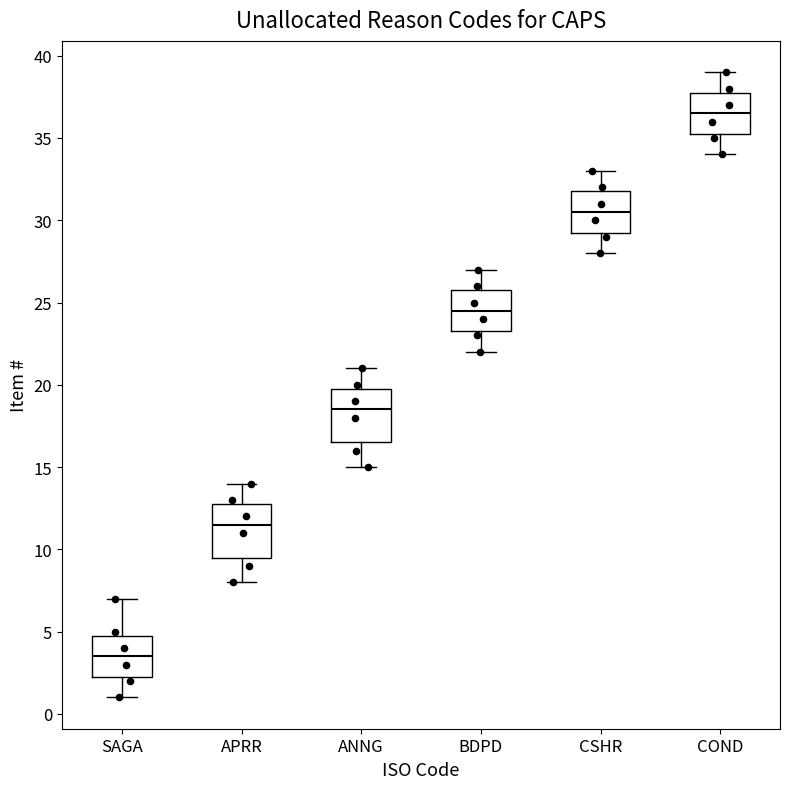

Reading left to right, transcribe this box plot: for each box, give where its median line is, the range the box spans, and where its two whiskers end, as read against the y-axis. The values are not printed on the chart, so give them approximately, as read against the axis.

SAGA: median 3.5, box 2.5 to 5.0, whiskers 1.0 to 7.0
APRR: median 11.5, box 9.5 to 13.0, whiskers 8.0 to 14.0
ANNG: median 18.5, box 16.5 to 20.0, whiskers 15.0 to 21.0
BDPD: median 24.5, box 23.5 to 26.0, whiskers 22.0 to 27.0
CSHR: median 30.5, box 29.5 to 32.0, whiskers 28.0 to 33.0
COND: median 36.5, box 35.5 to 38.0, whiskers 34.0 to 39.0